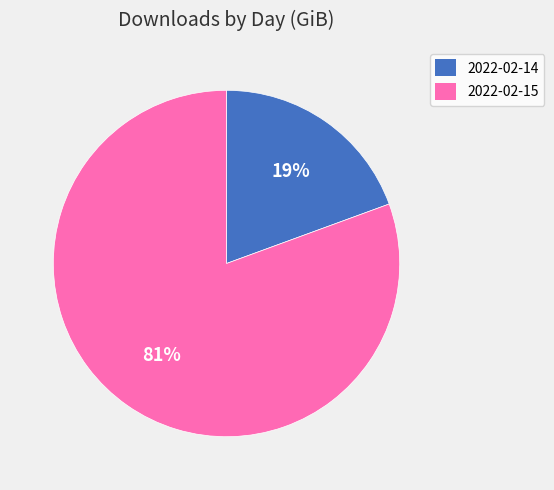

The 2022-02-15 slice represents 90% of the pie. True or false?

False